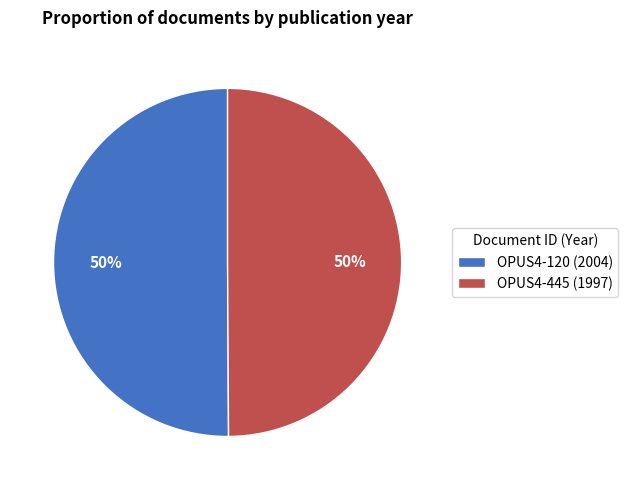

The OPUS4-120 slice represents 41% of the pie. True or false?

False